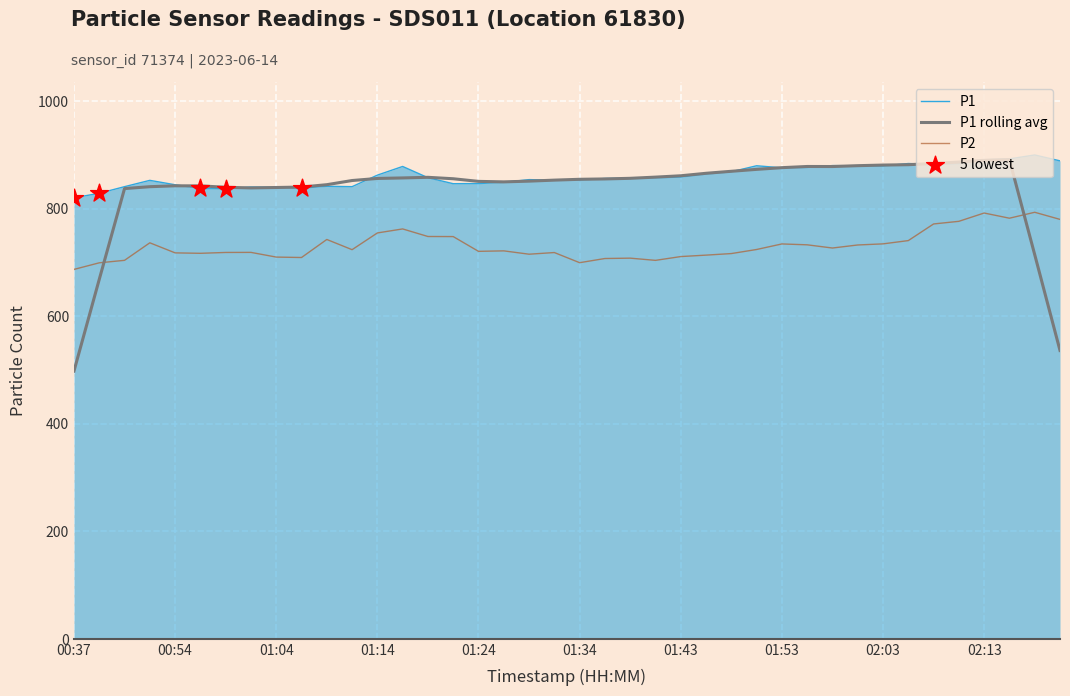

What is the maximum value shown in the chart?

899.8